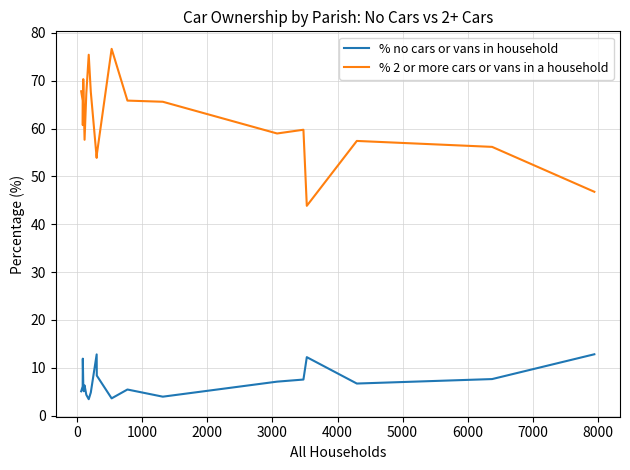

Rank the series by their average value, from highest to lowest.

% 2 or more cars or vans in a household, % no cars or vans in household